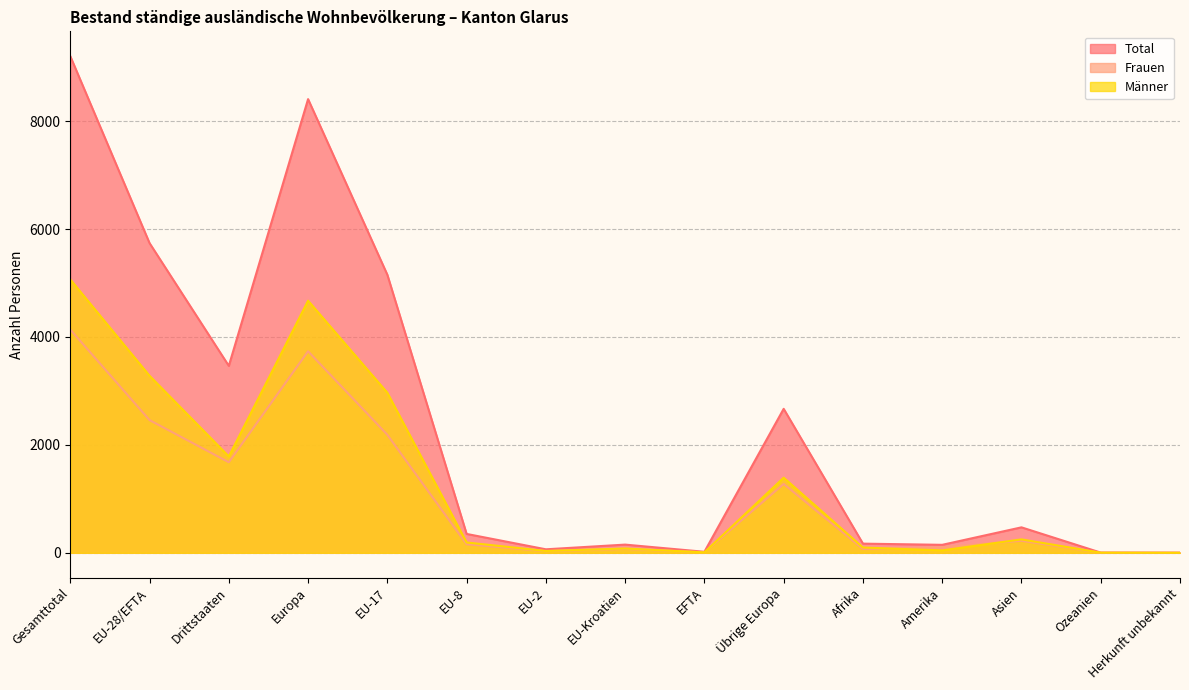

The Frauen series shows 72 at Afrika. True or false?

True